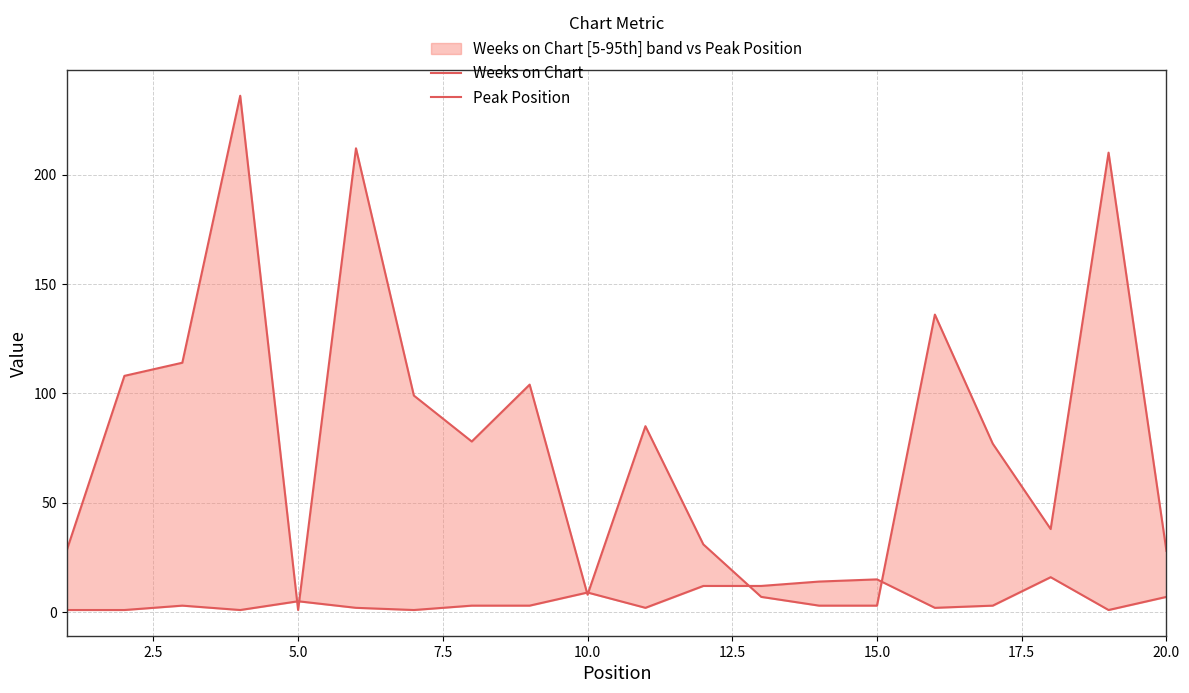

Reading left to right, what are all the values shown in this chart?

Weeks on Chart: 28	108	114	236	1	212	99	78	104	8	85	31	7	3	3	136	77	38	210	28
Peak Position: 1	1	3	1	5	2	1	3	3	9	2	12	12	14	15	2	3	16	1	7